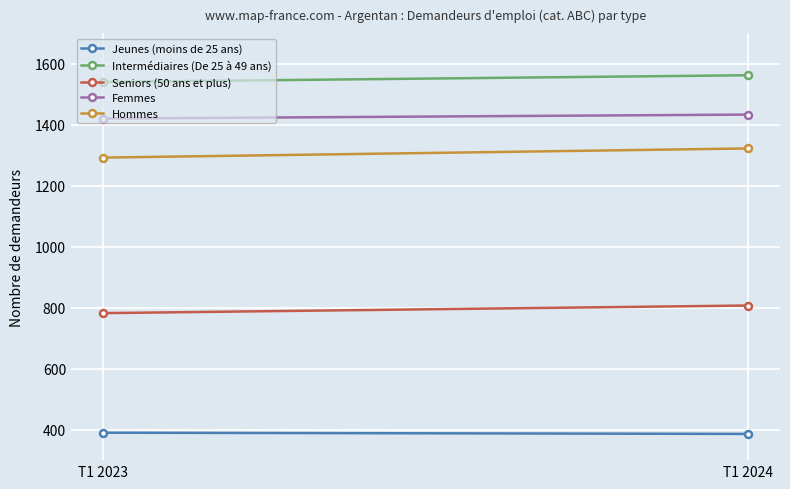

What are all the series names shown in the legend?

Jeunes (moins de 25 ans), Intermédiaires (De 25 à 49 ans), Seniors (50 ans et plus), Femmes, Hommes